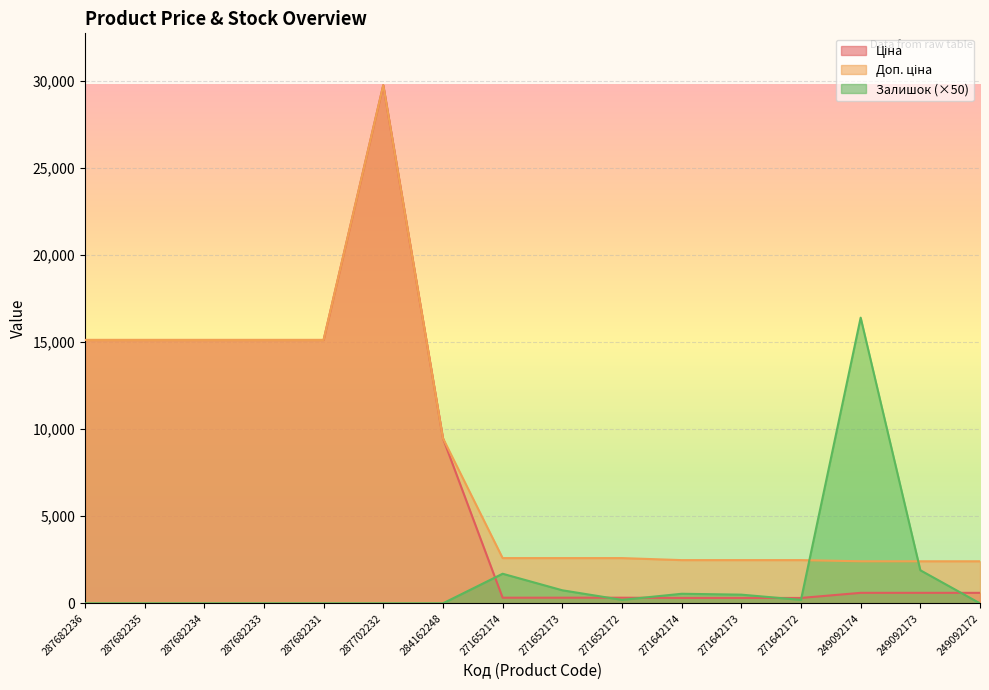

What is the difference between the highest and lowest values at 271652173?

2273.5